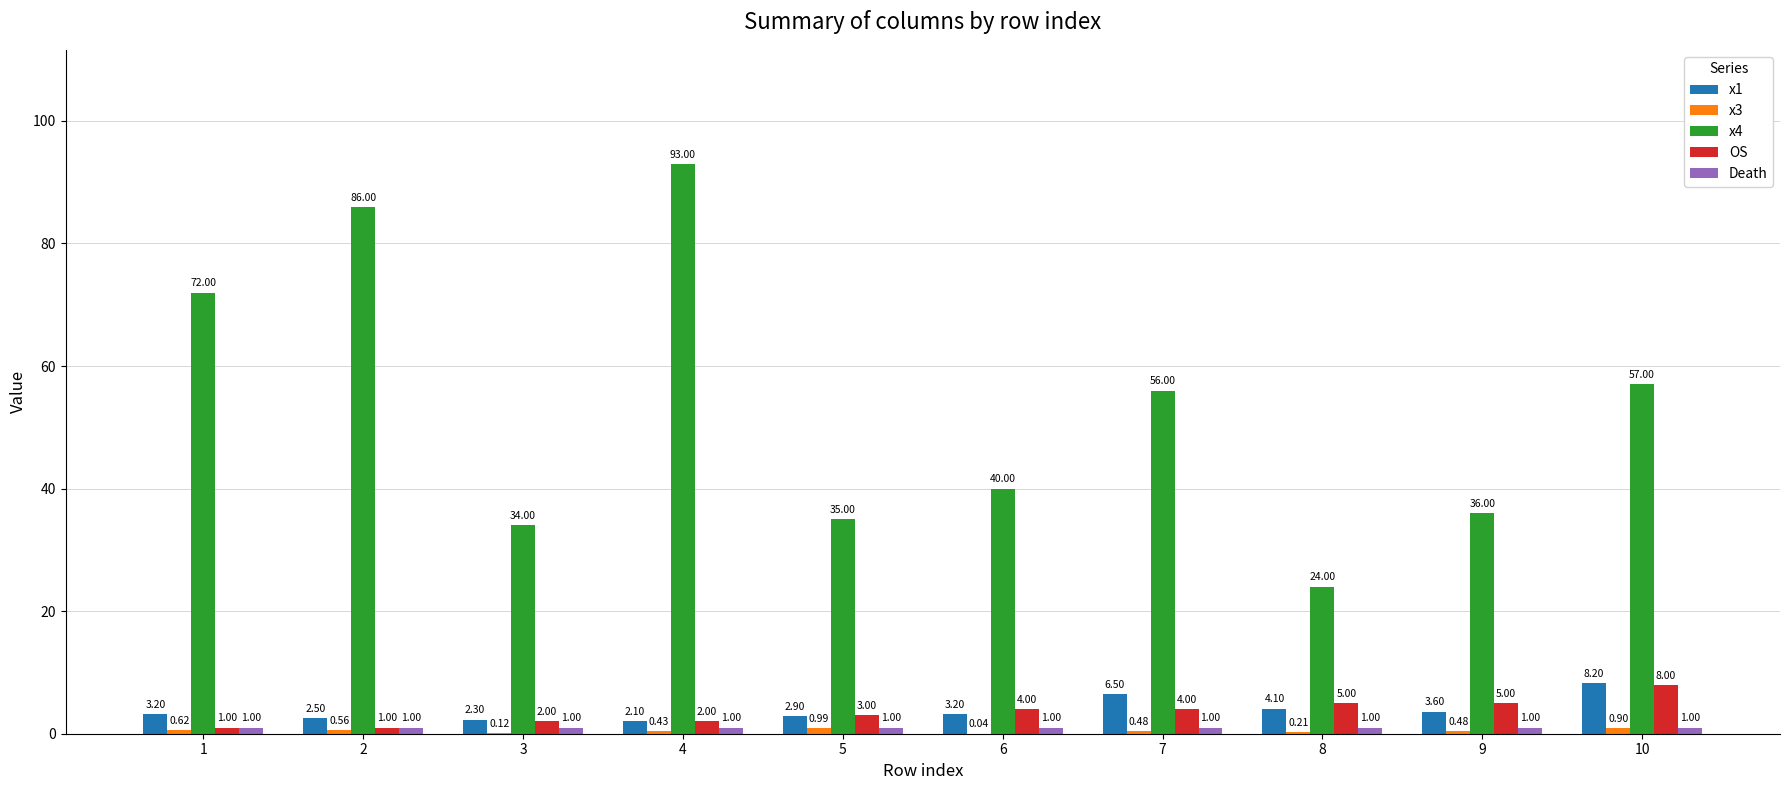

Count the number of data series in this chart.

5